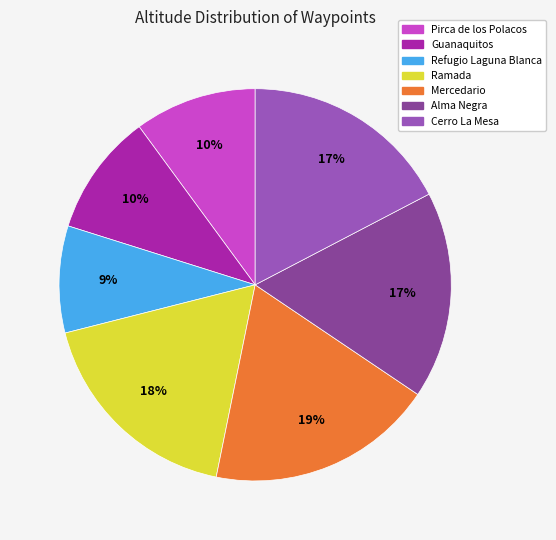

Which has a higher value, Pirca de los Polacos or Refugio Laguna Blanca?

Pirca de los Polacos